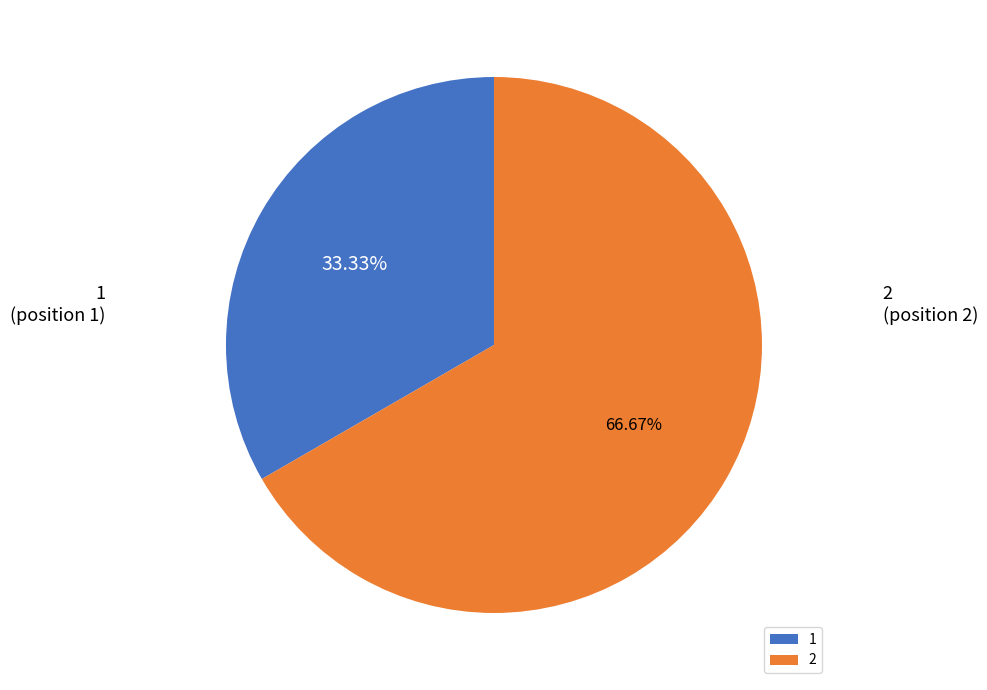

To the nearest percent, what percentage of the pie is 1?

33%